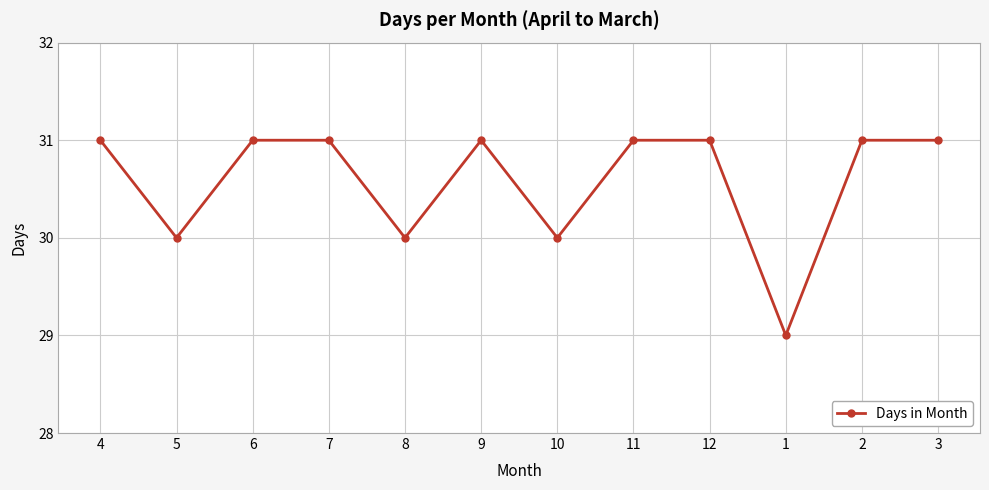

What is the change in value from 5 to 9?

+1